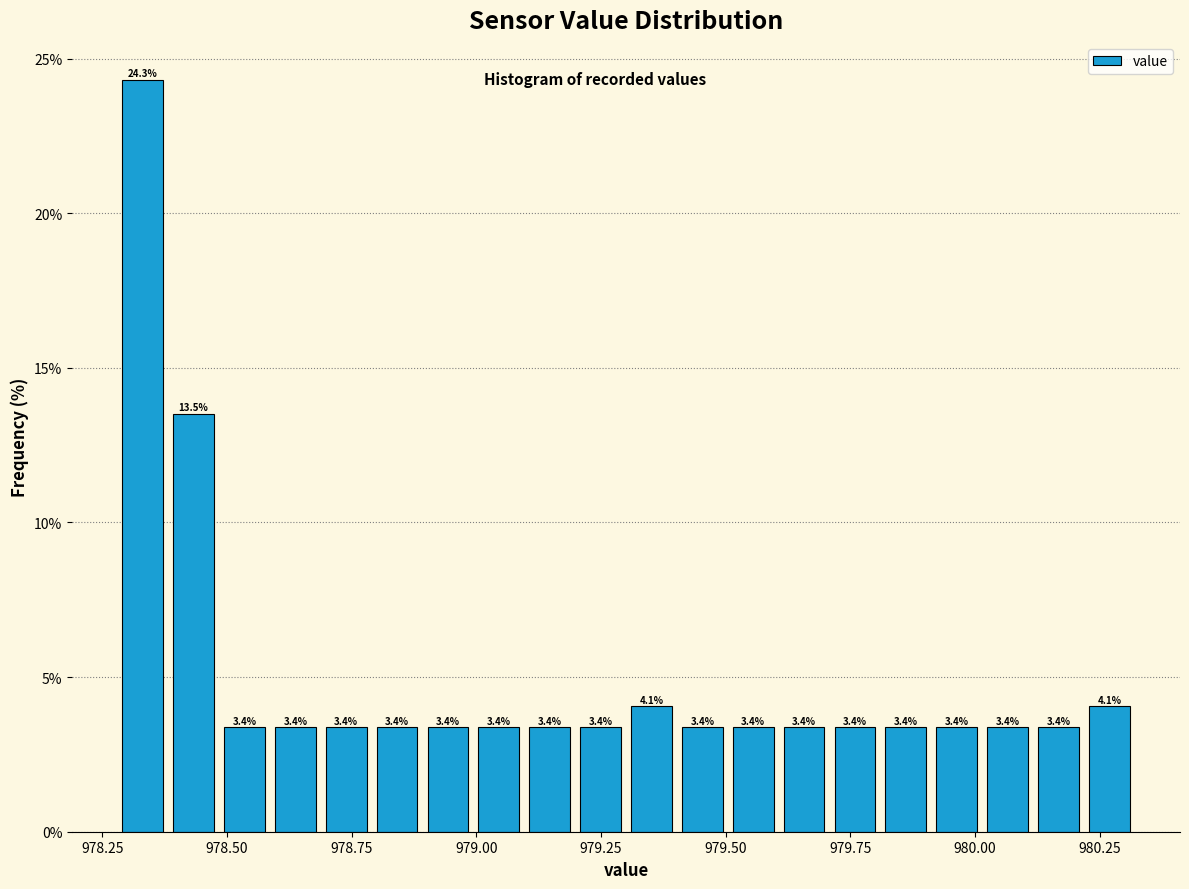

Around what value on the x-axis is the tallest bar? Give the approximate position of its centre, as read against the axis.

978.35